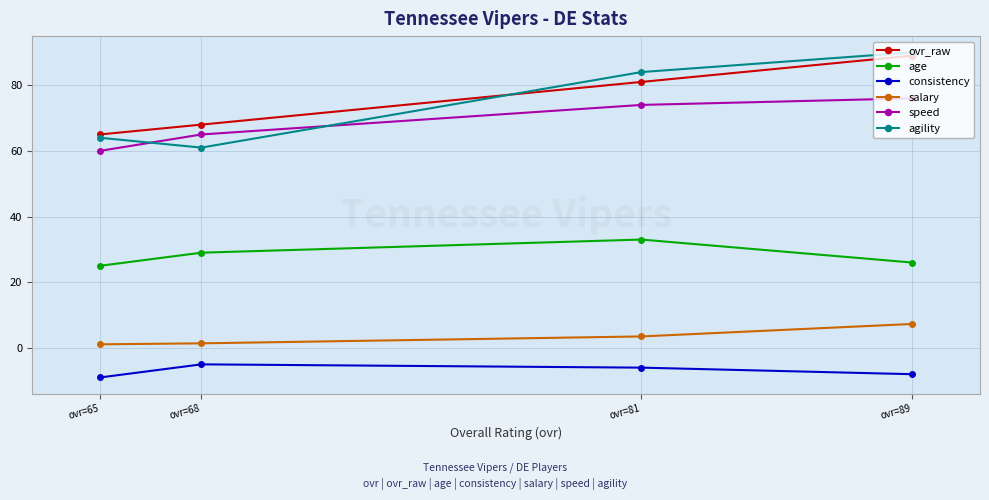

True or false: age and speed intersect in this chart.

False